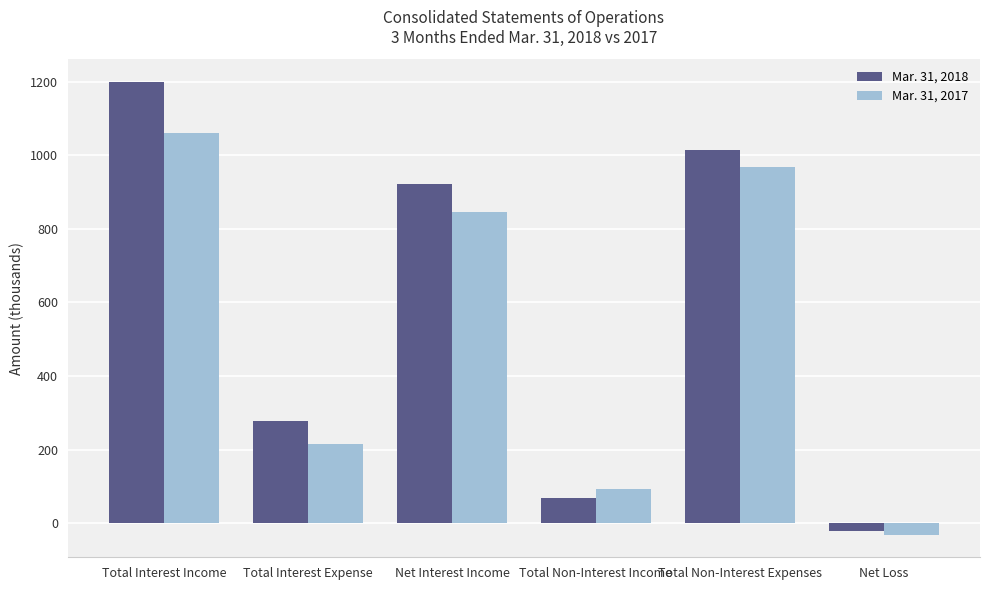

Are the bars horizontal?

No